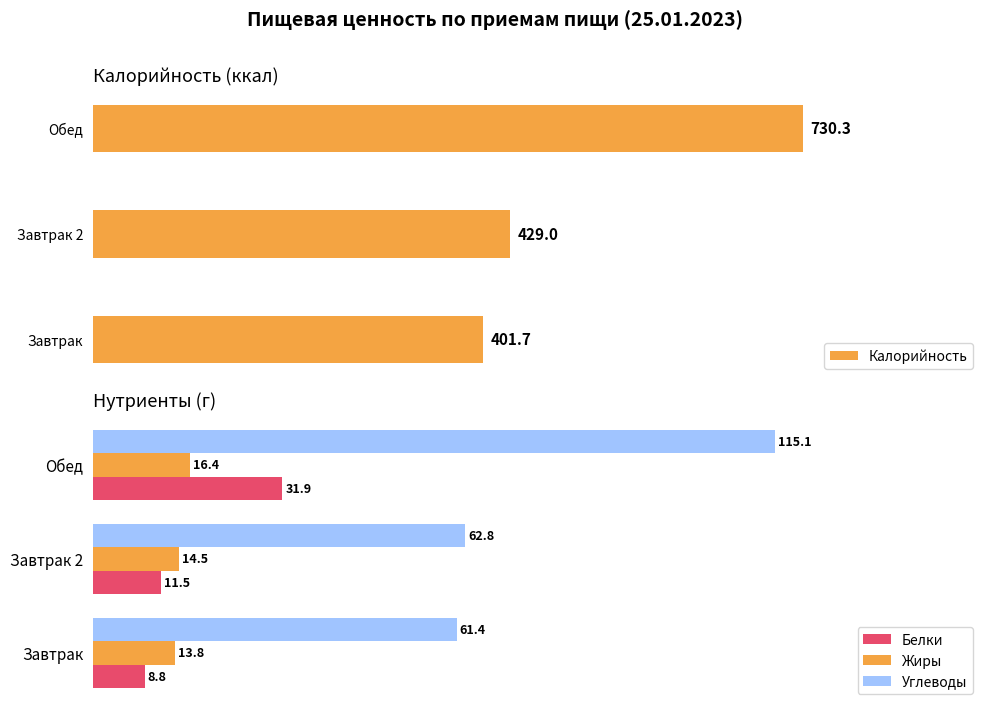

Are the bars grouped side by side (vs. stacked)?

Yes